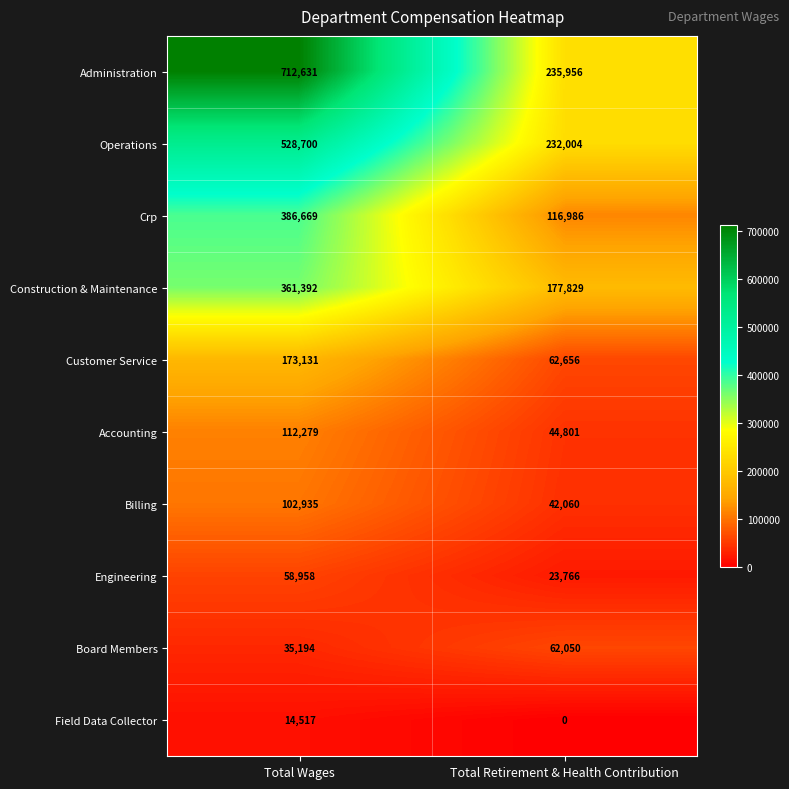

Which series changed the most between Total Wages and Total Retirement & Health Contribution?

Administration